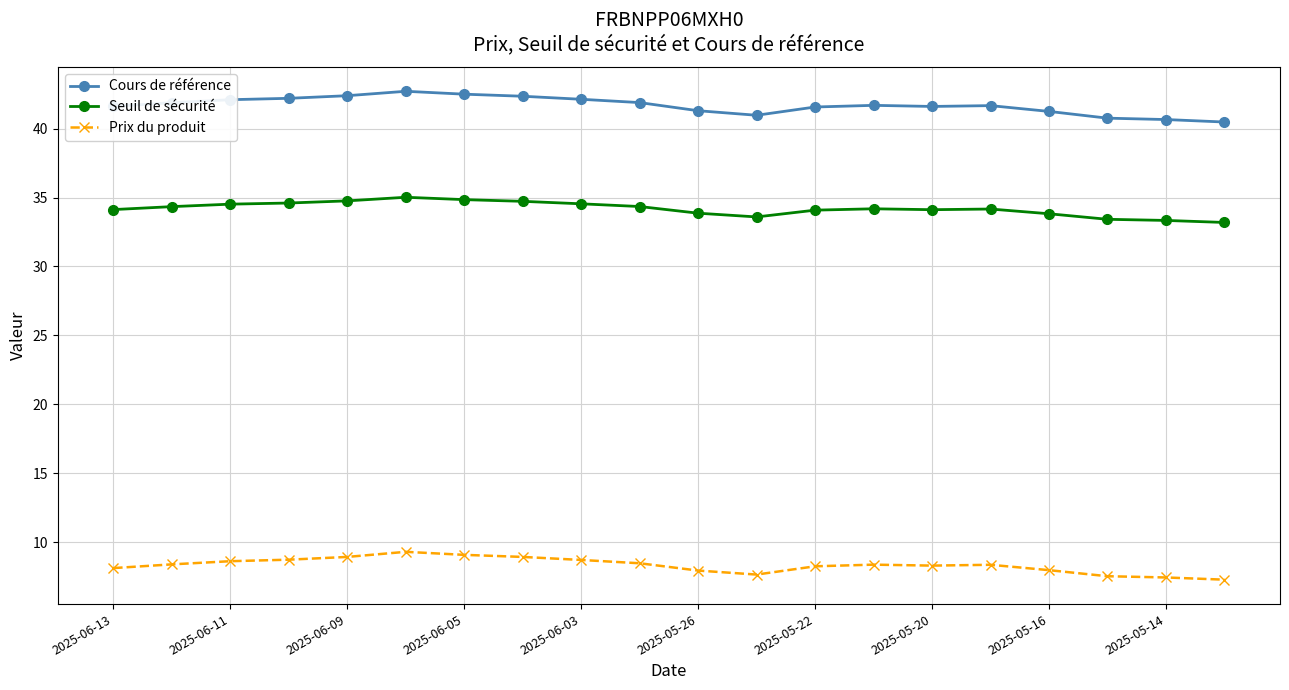

True or false: Seuil de sécurité has more than 1 interior local peaks.

True